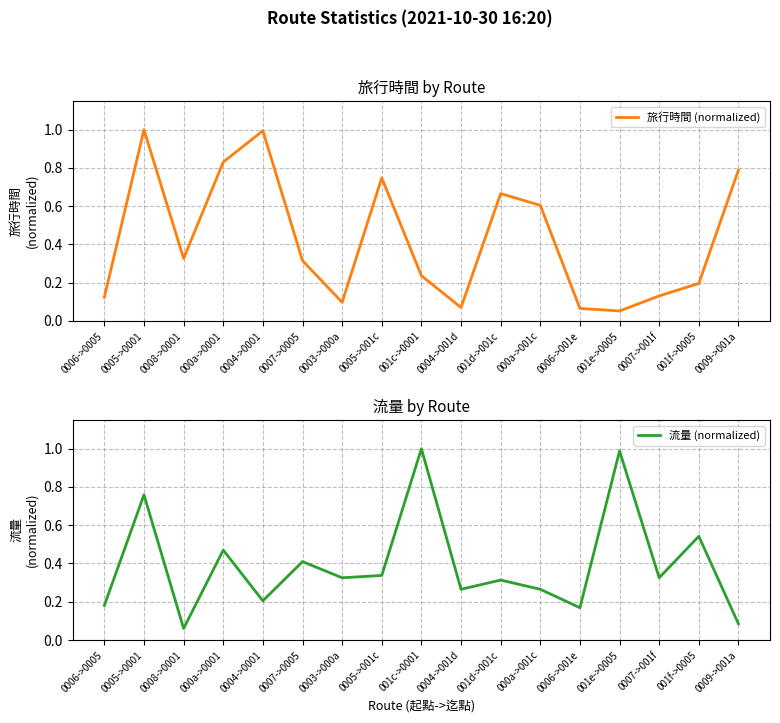

Is this an area chart (filled region under the line)?

No